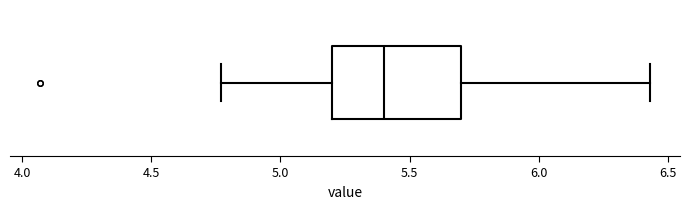

Read this box plot against the x-axis: the position of the median line, the range covered by the box, and the ends of both whiskers. The values are not printed on the chart, so give them approximately, as read against the axis.

median 5.40, box 5.20 to 5.70, whiskers 4.75 to 6.45